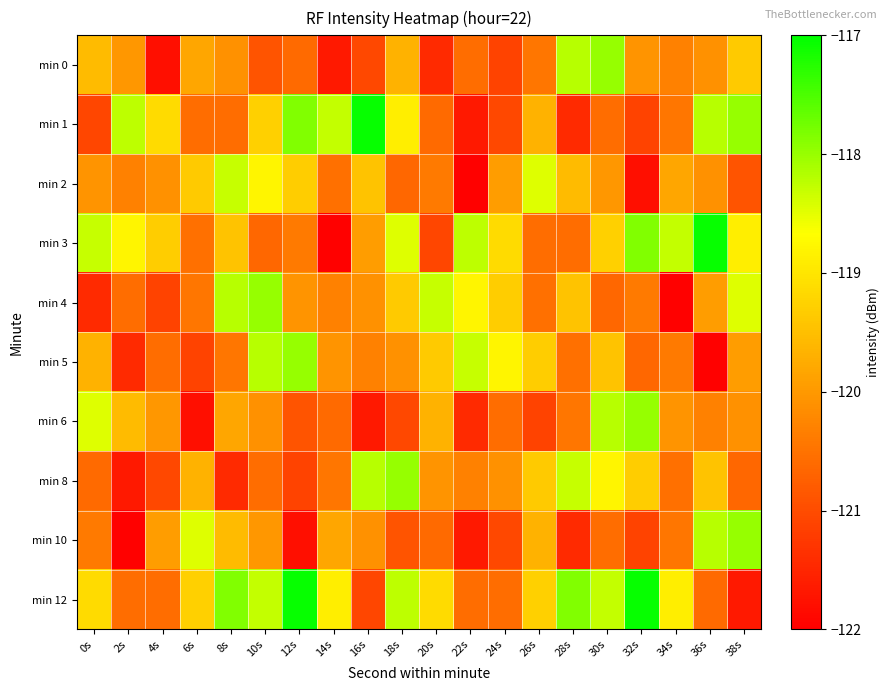

What is the spread (max minus min) of values at 18s?

3.1